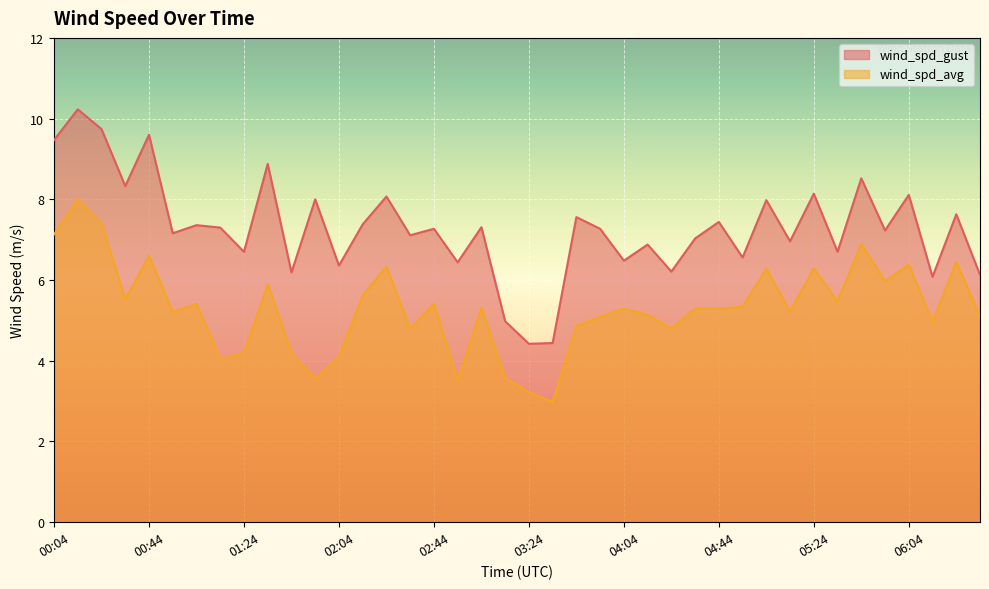

True or false: wind_spd_avg and wind_spd_gust cross at least once.

False